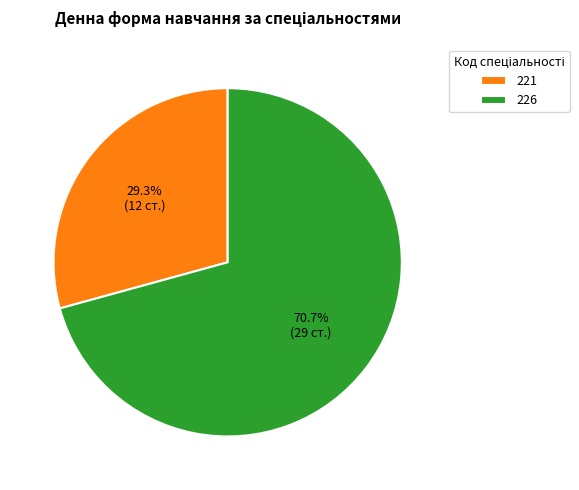

What is the majority slice?

226